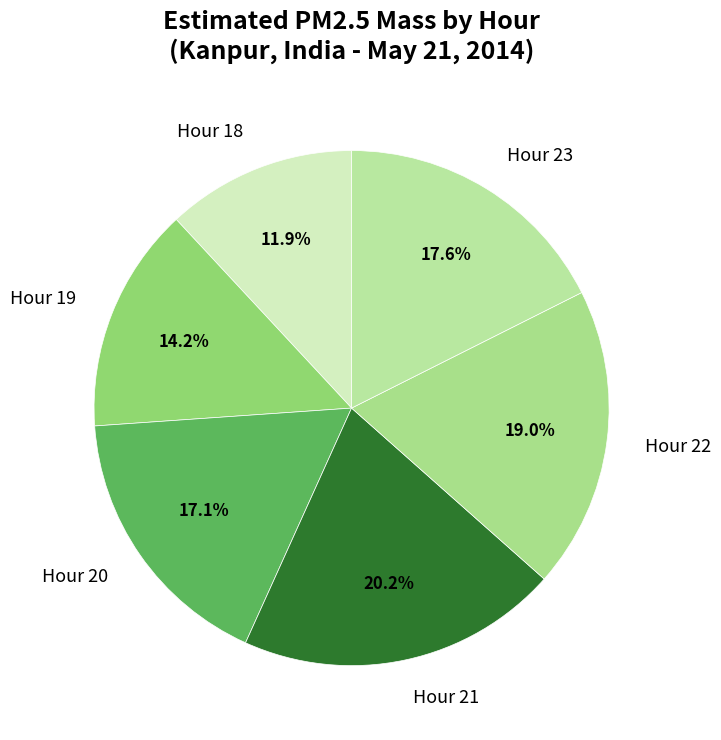

To the nearest percent, what portion does Hour 23 represent?

18%